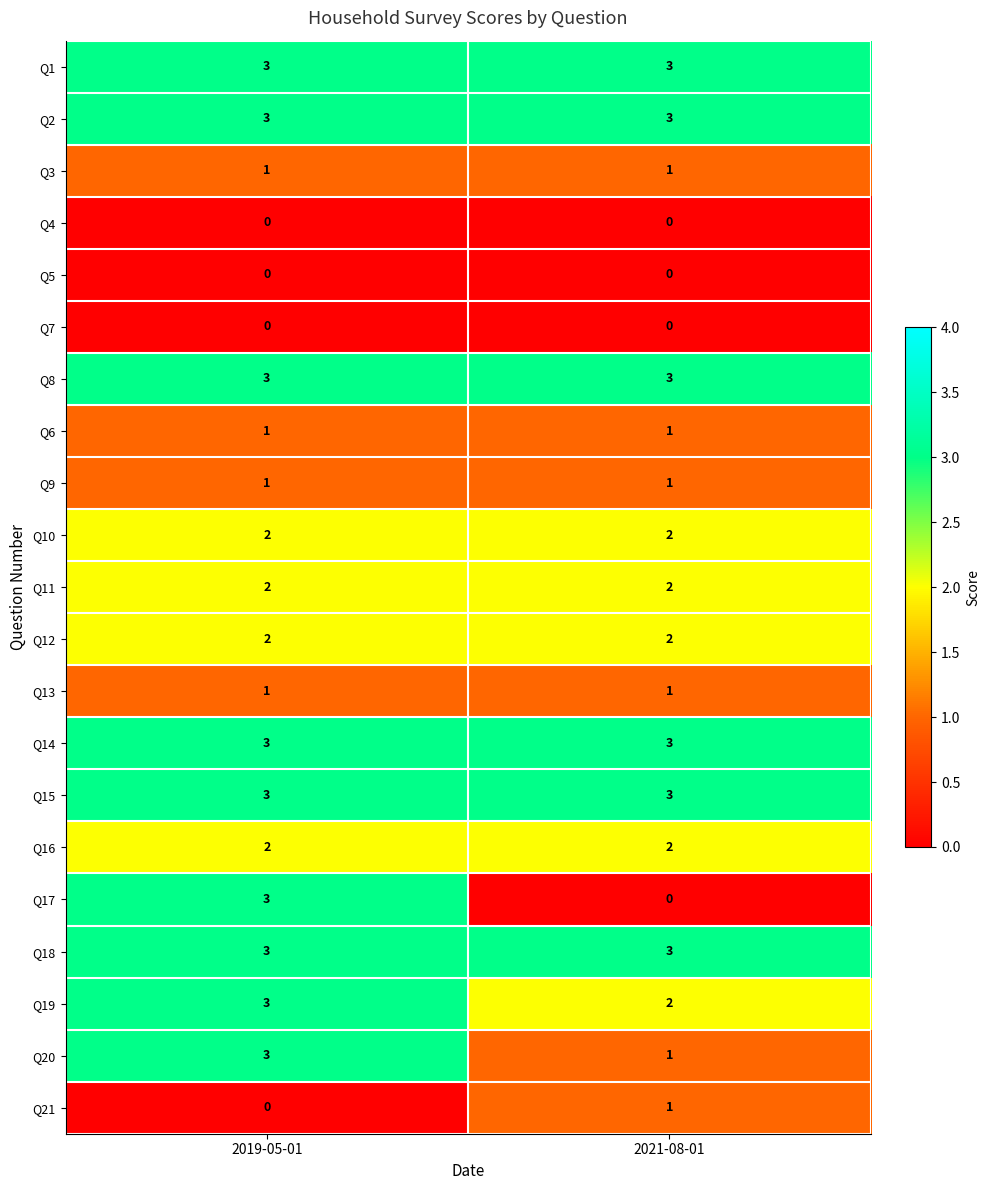

What is the sum of all Q2 values?

6